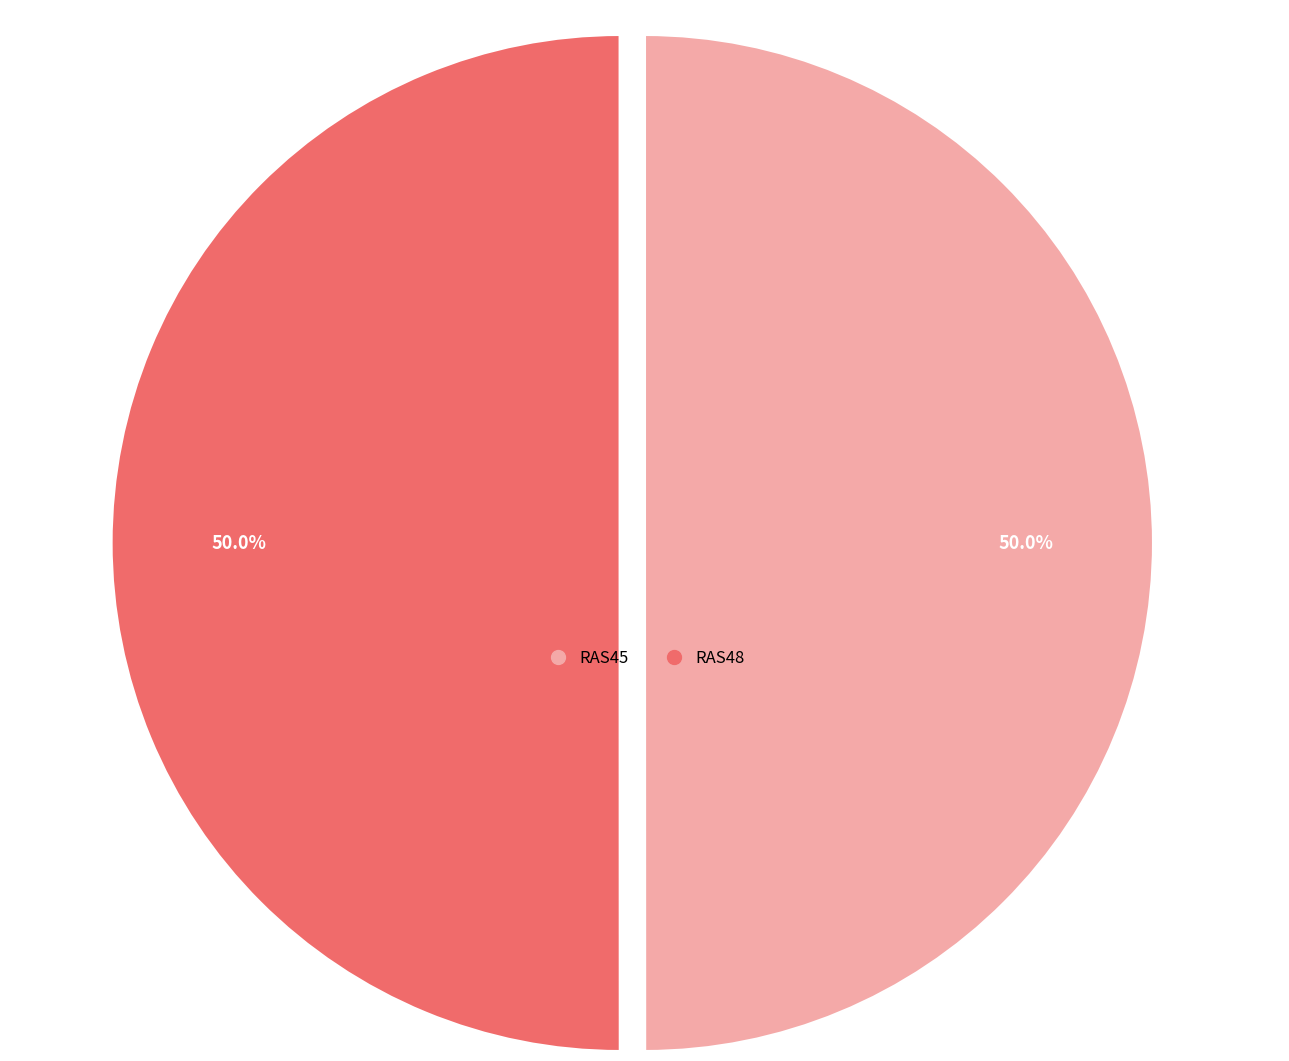

What is the ratio of the value at RAS48 to the value at RAS45?

1.0